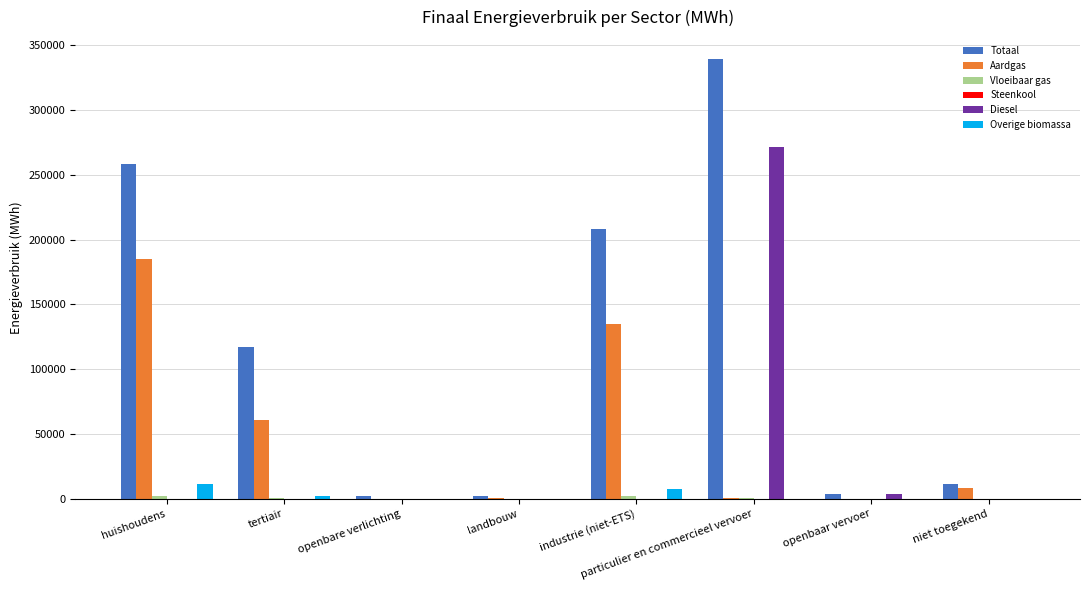

Between tertiair and niet toegekend, which series saw the biggest shift?

Totaal